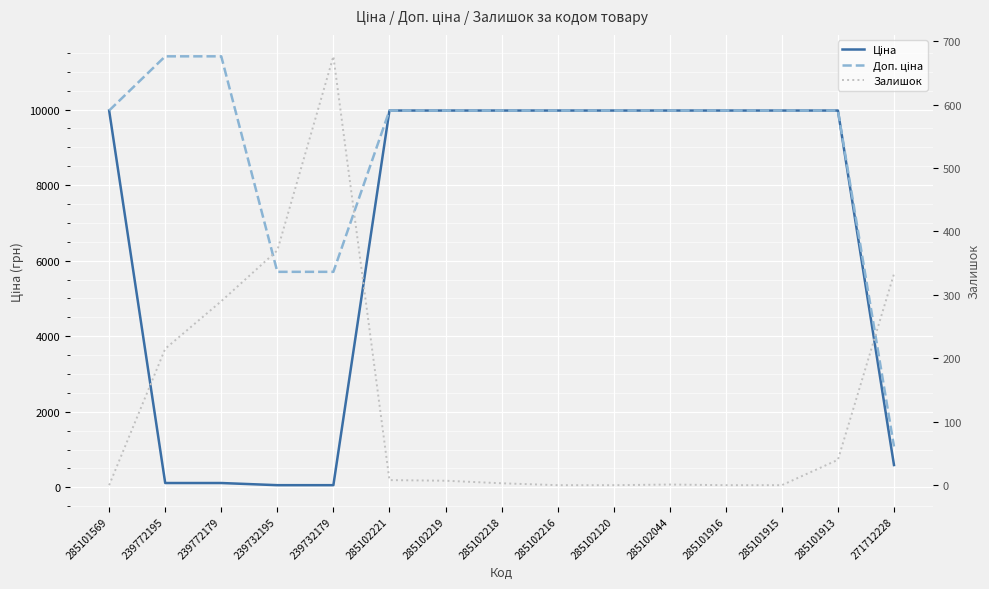

What position from the right is 285102221?

10